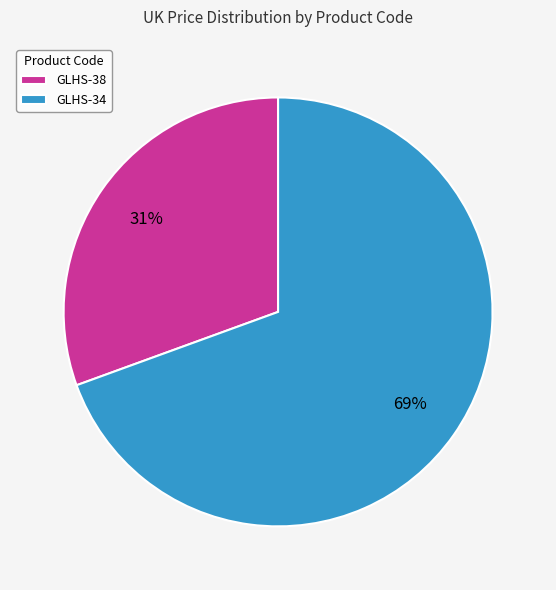

What percentage is the GLHS-38 slice, to the nearest percent?

31%